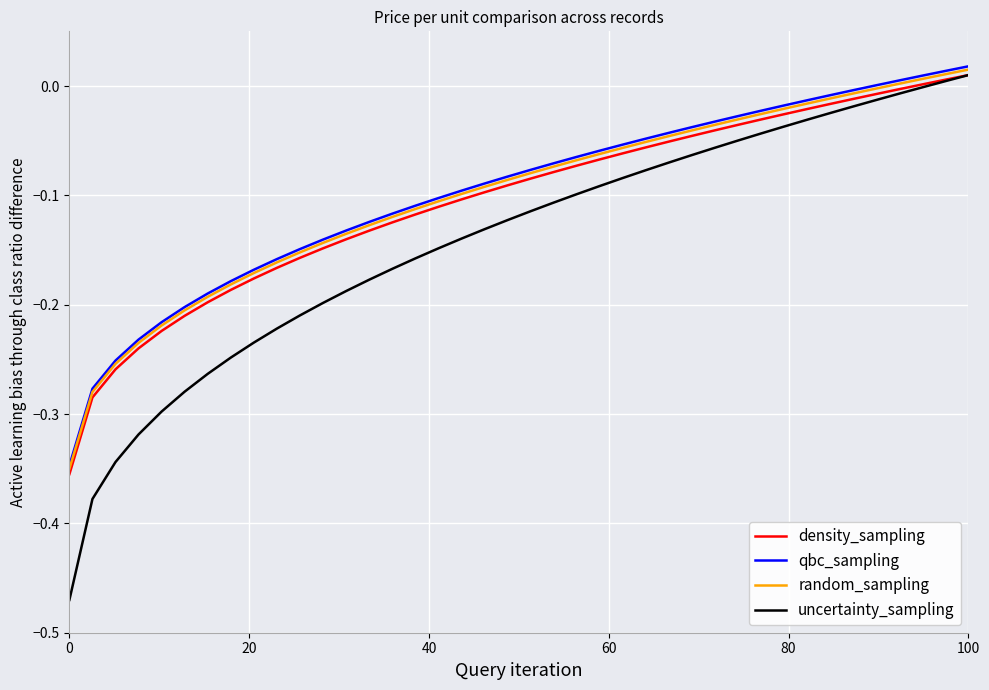

How many lines are shown in the chart?

4